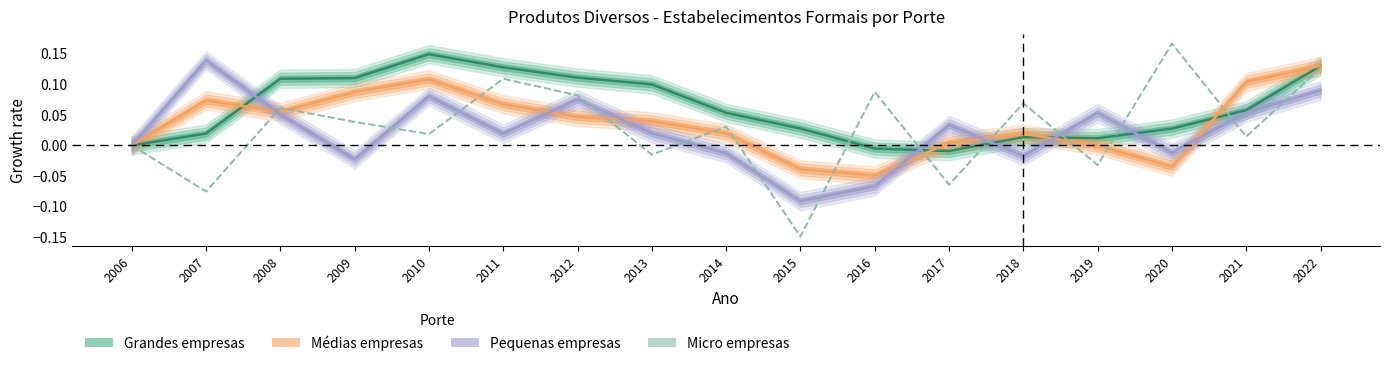

At which category is the sum across all series the highest?

2022